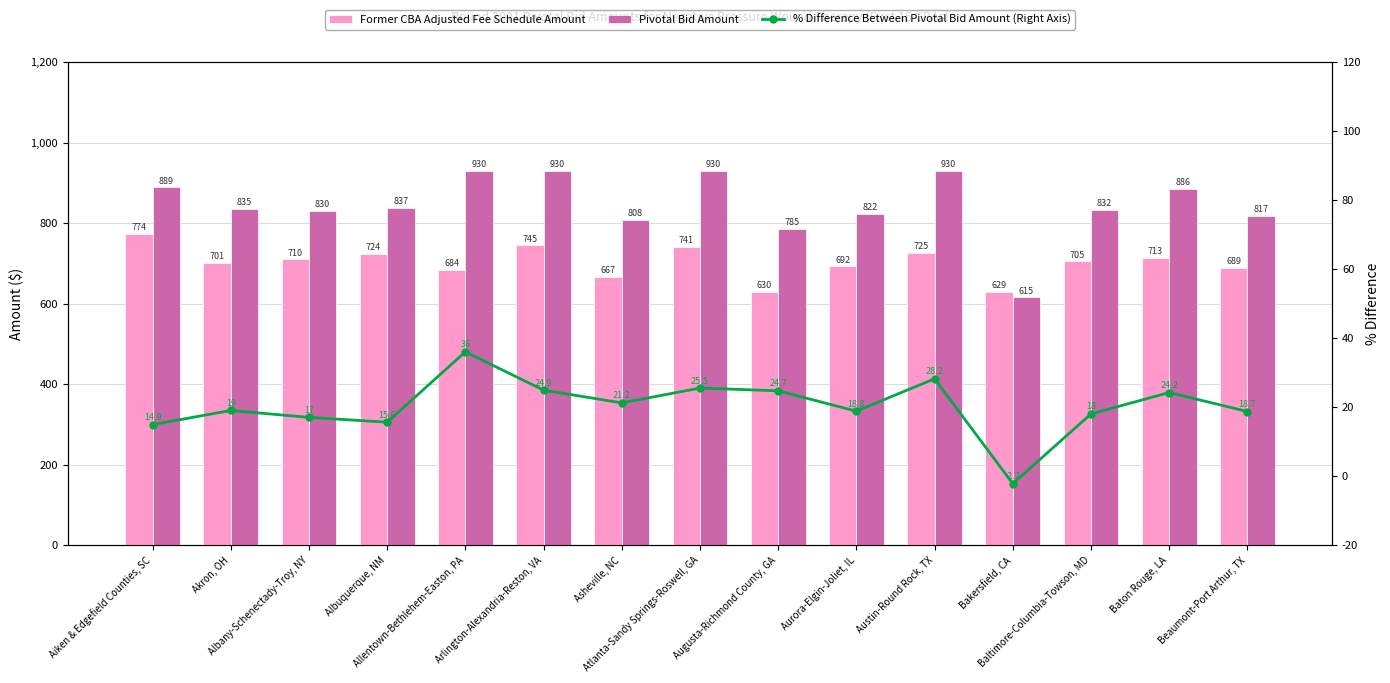

Which series changed the most between Aiken & Edgefield Counties, SC and Allentown-Bethlehem-Easton, PA?

Former CBA Adjusted Fee Schedule Amount